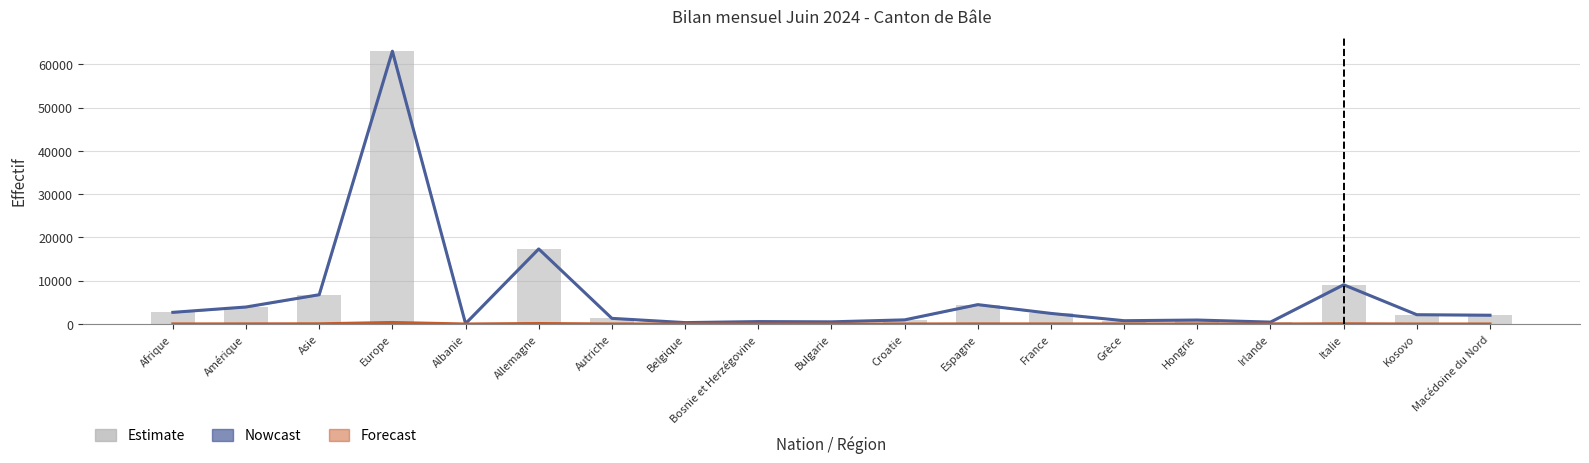

How many values in the Effectif du mois considéré series are below 2031?

9